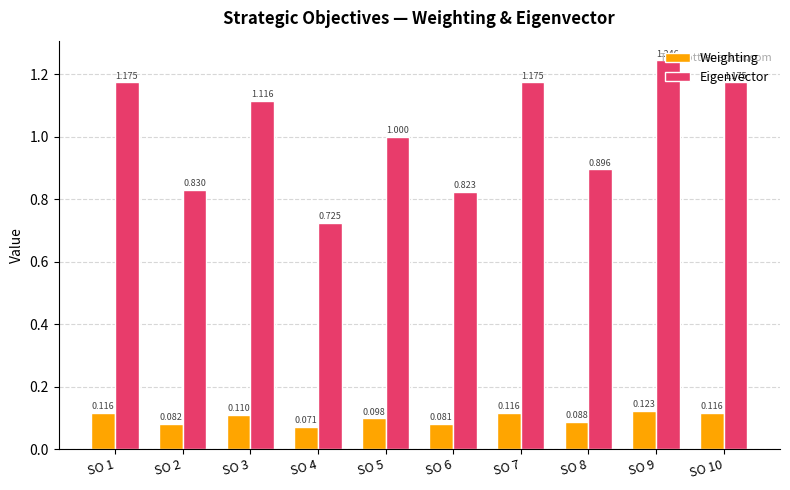

How many Eigenvector values are between 0 and 1?

5